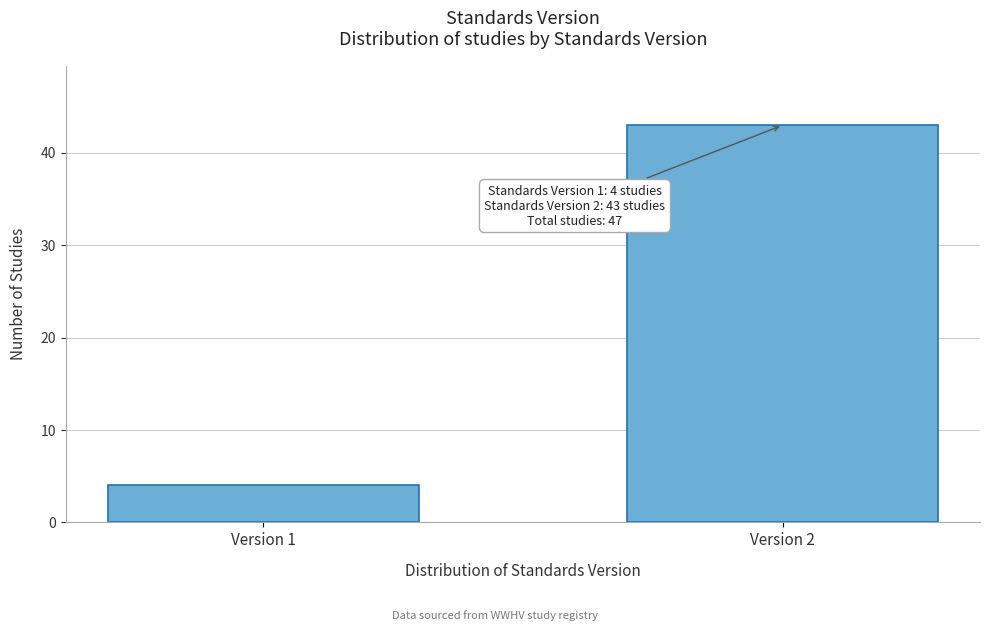

Reading left to right, transcribe all the data shown in this chart.

Version 1=4	Version 2=43